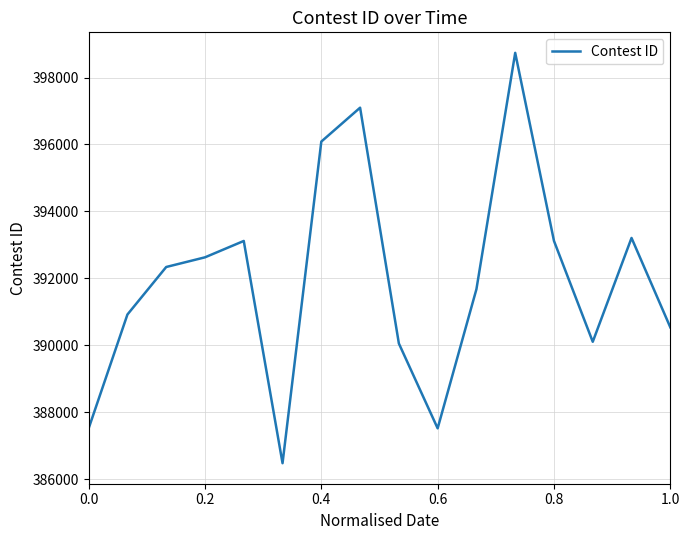

What is the maximum value shown in the chart?

398738